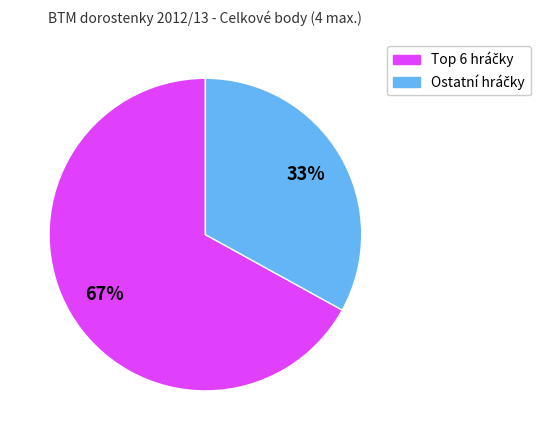

Does any single category account for the majority?

Yes